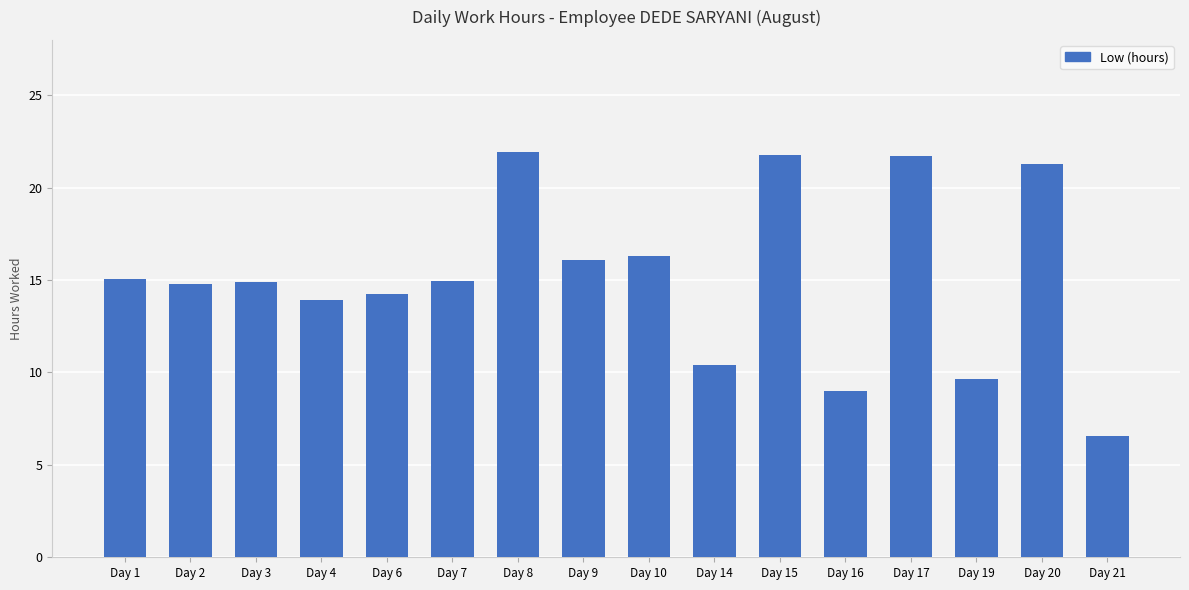

What is the difference between the maximum and second lowest values?

12.9